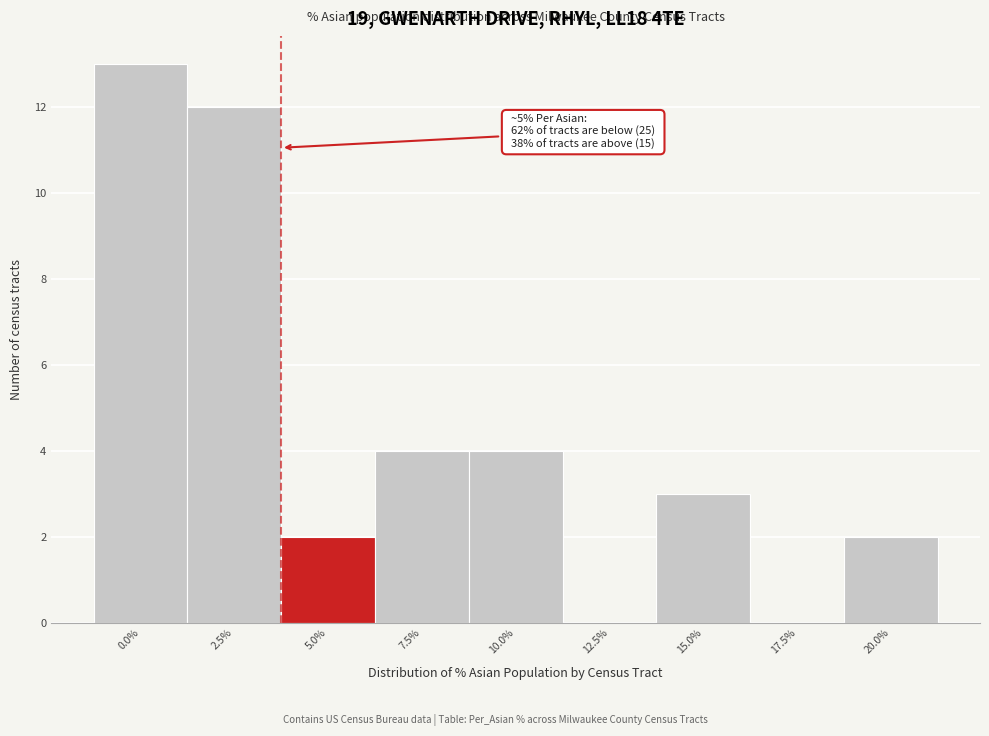

Reading left to right, list all the values displayed in this chart.

0.0%=13	2.5%=12	5.0%=2	7.5%=4	10.0%=4	12.5%=0	15.0%=3	17.5%=0	20.0%=2